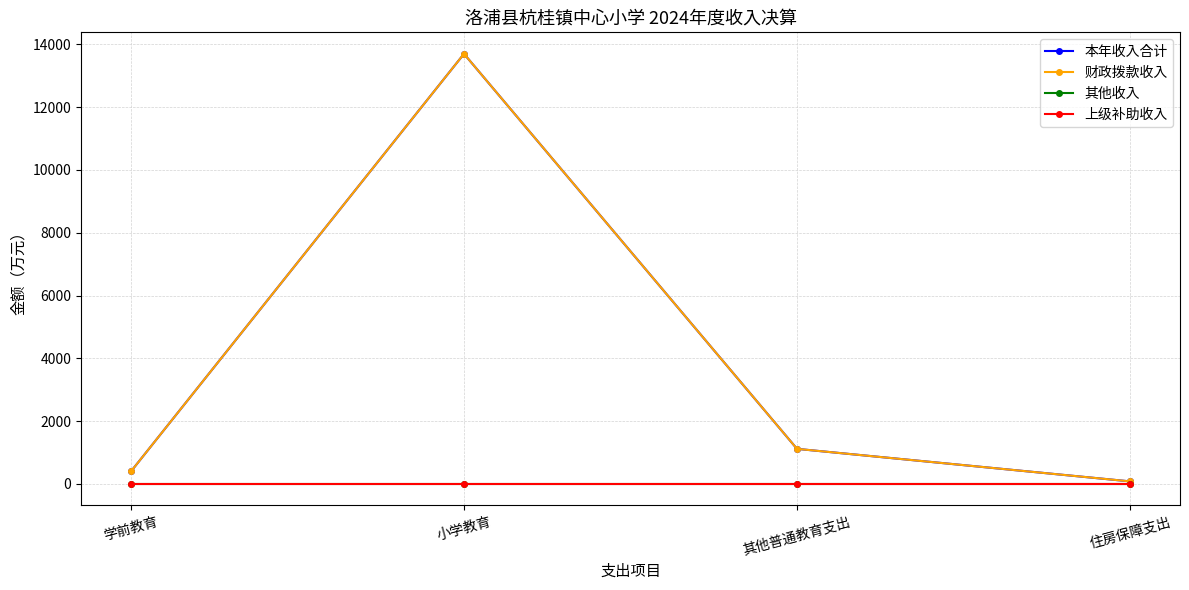

Where is 财政拨款收入 nearest to the value 6889?

其他普通教育支出